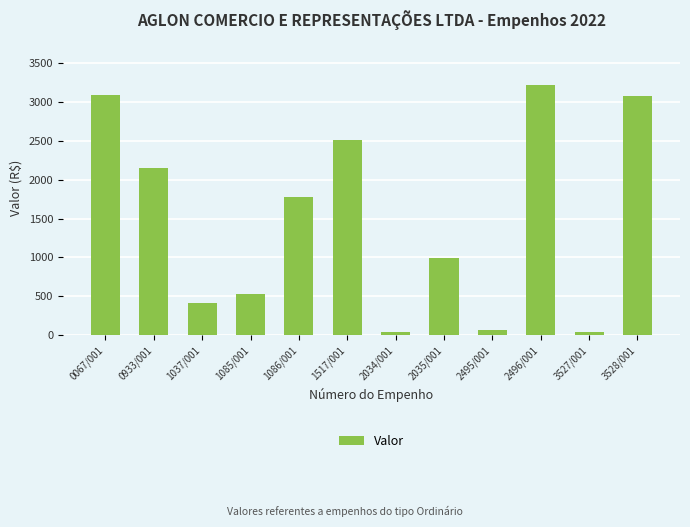

The chart shows a value of 3220.6 at 2496/001. True or false?

True